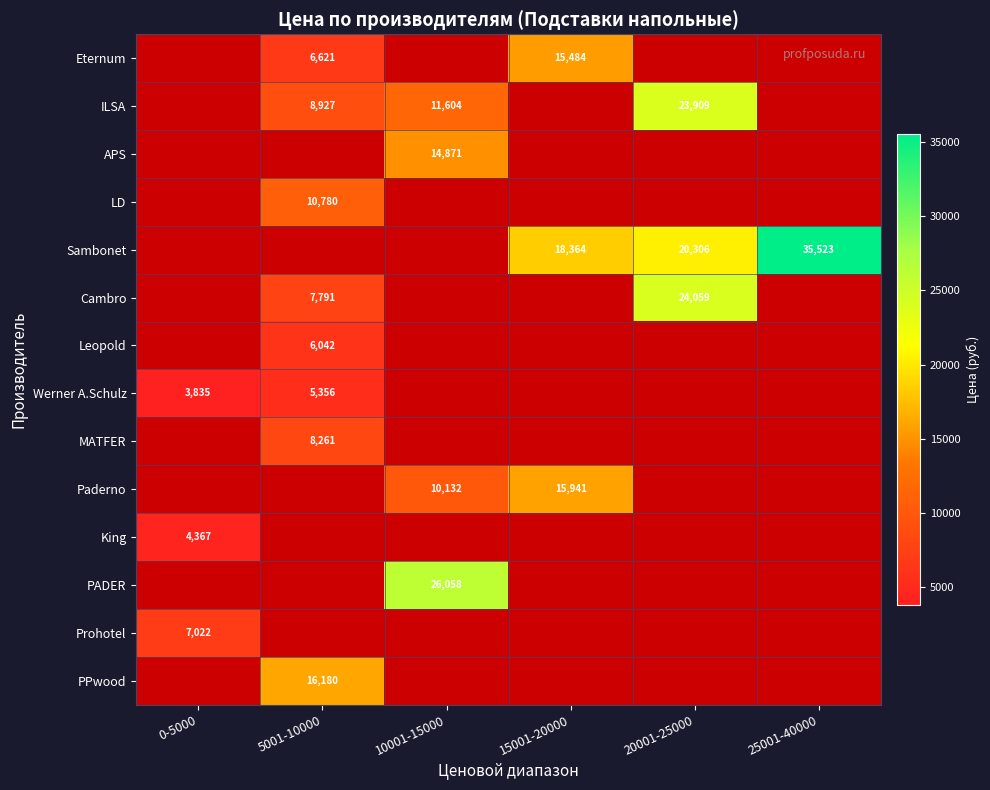

How many distinct data groups are displayed?

14